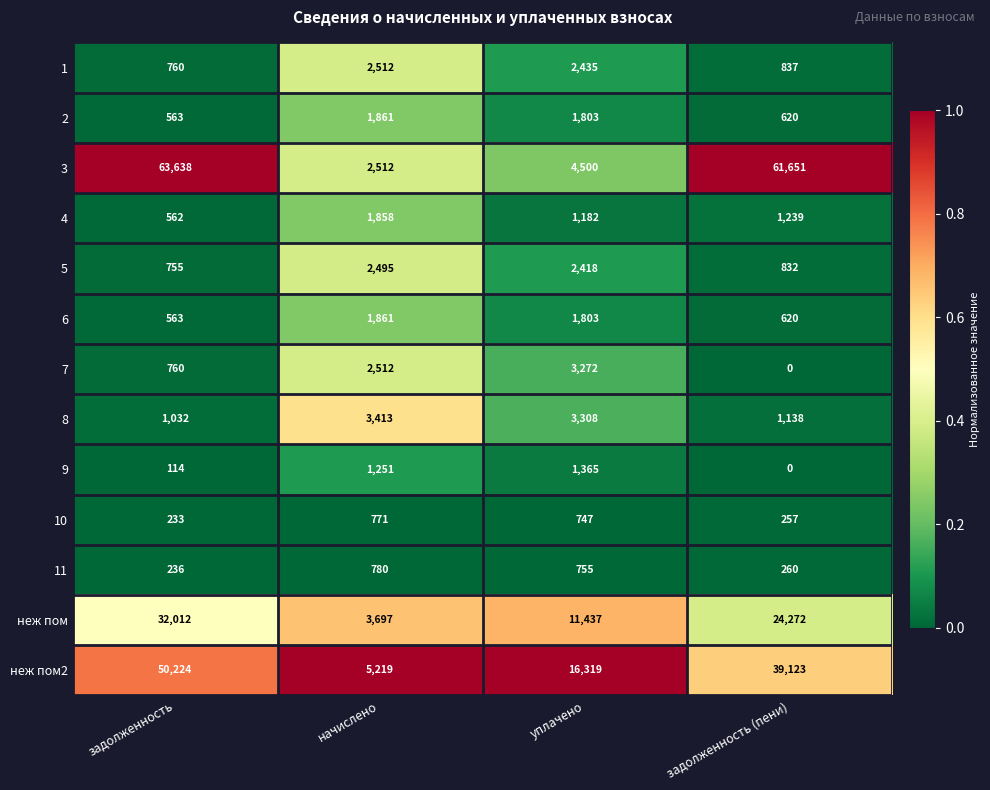

Rank the categories by 8 value from lowest to highest.

задолженность, задолженность (пени), уплачено, начислено